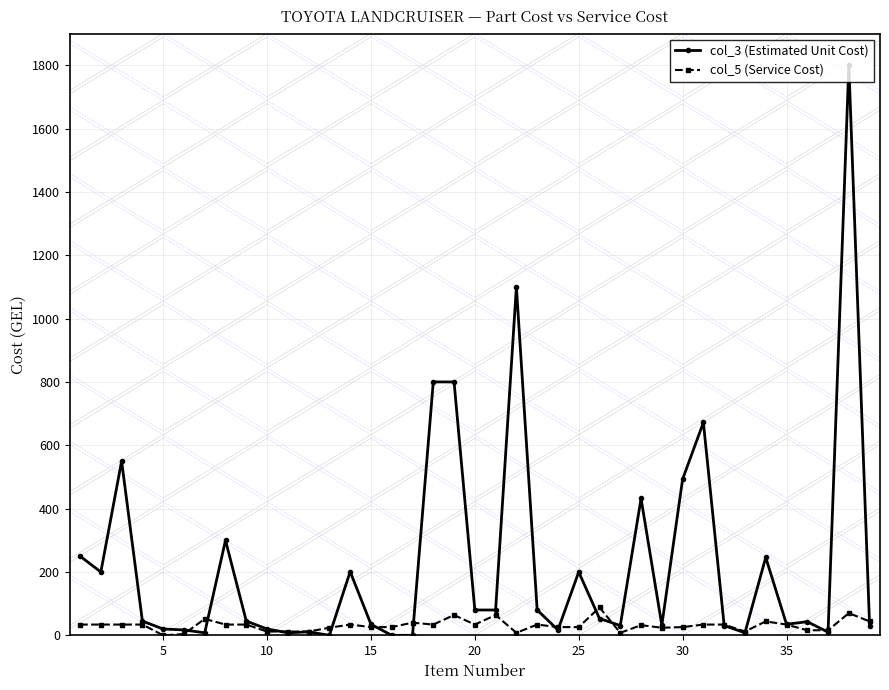

How many values in the col_5 (Service Cost) series are below 34?

18